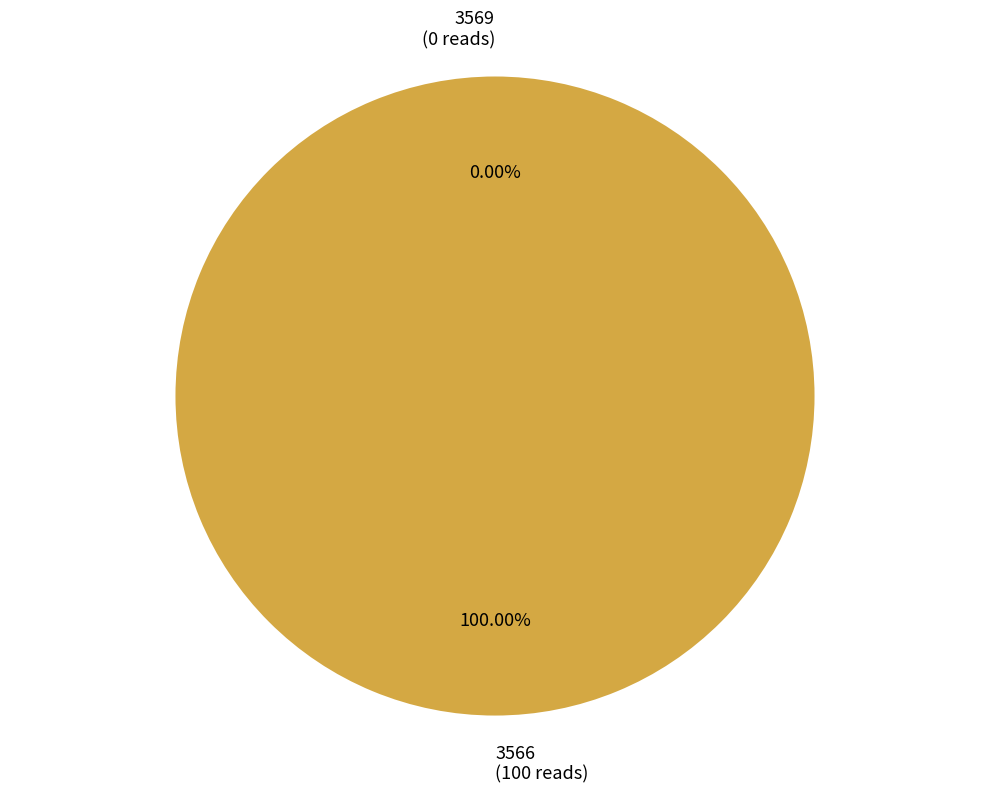

Does any single category account for the majority?

Yes